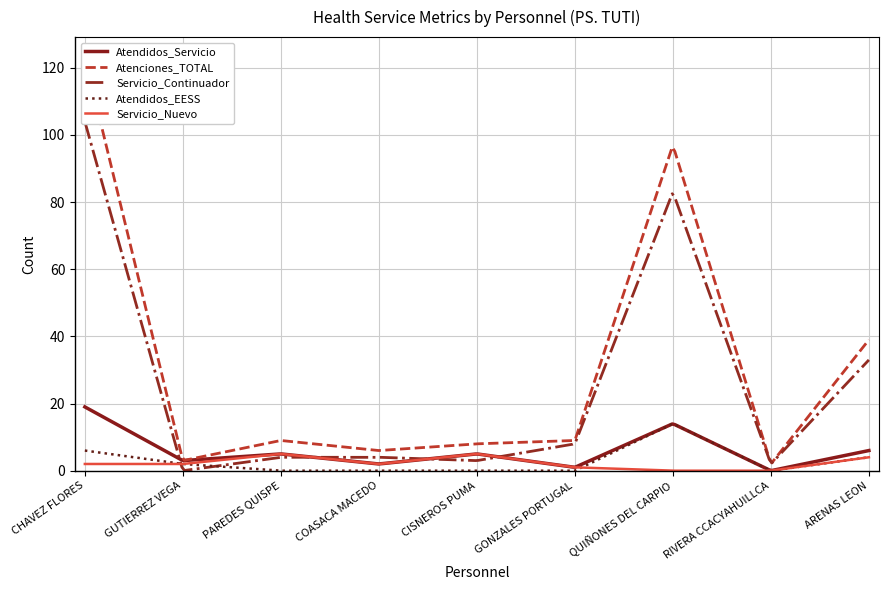

The Atendidos_EESS series shows 0 at GONZALES PORTUGAL. True or false?

True